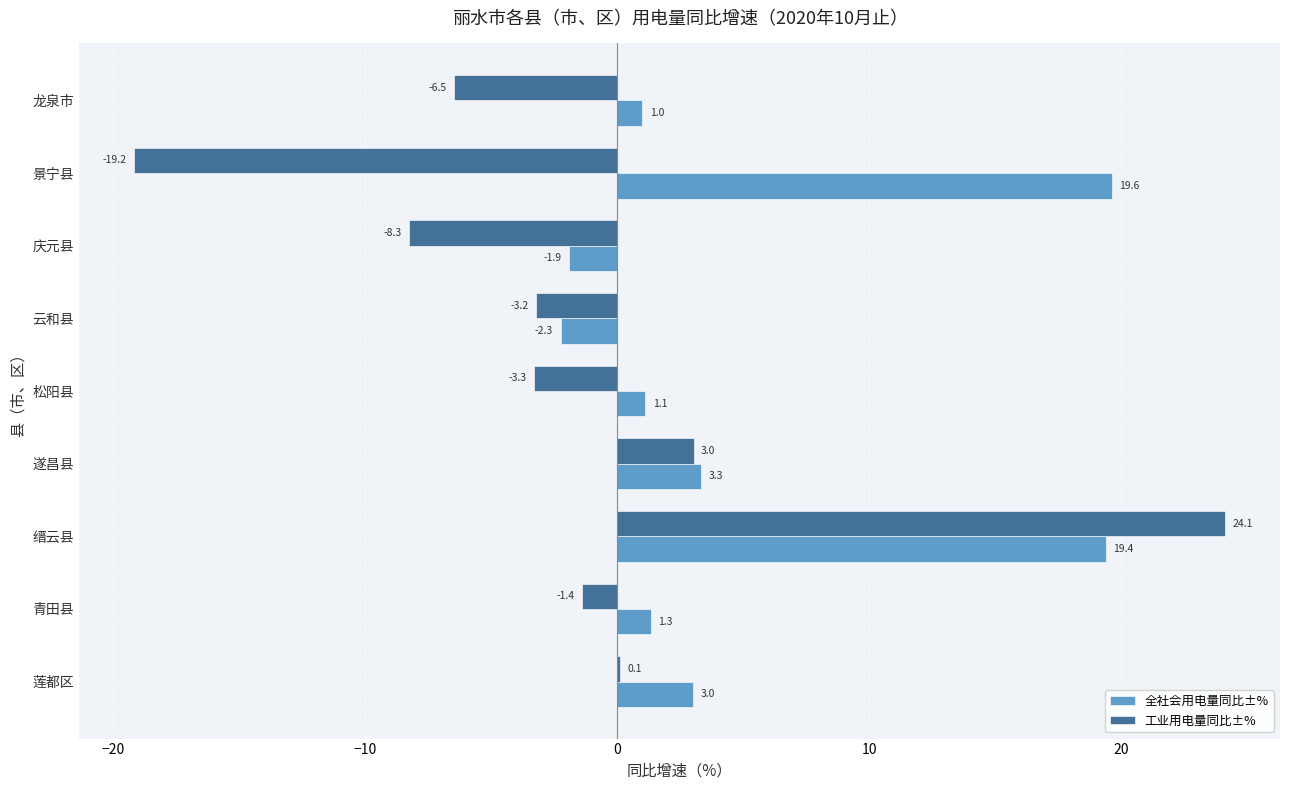

What are all the series names shown in the legend?

全社会用电量同比±%, 工业用电量同比±%